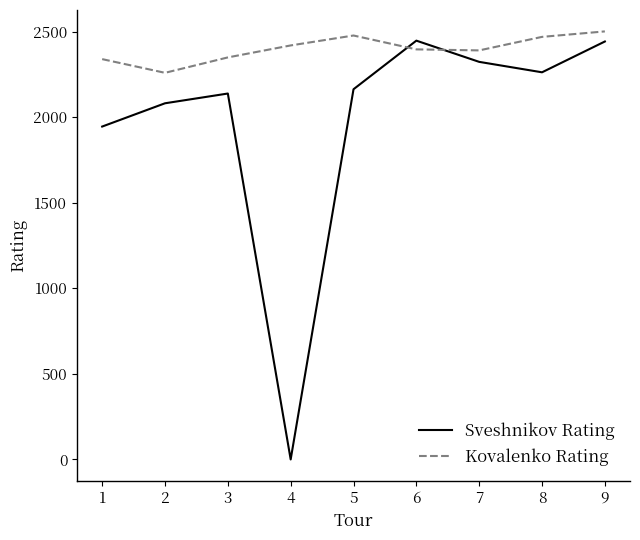

The value of Kovalenko Rating at 4 is 581. True or false?

False